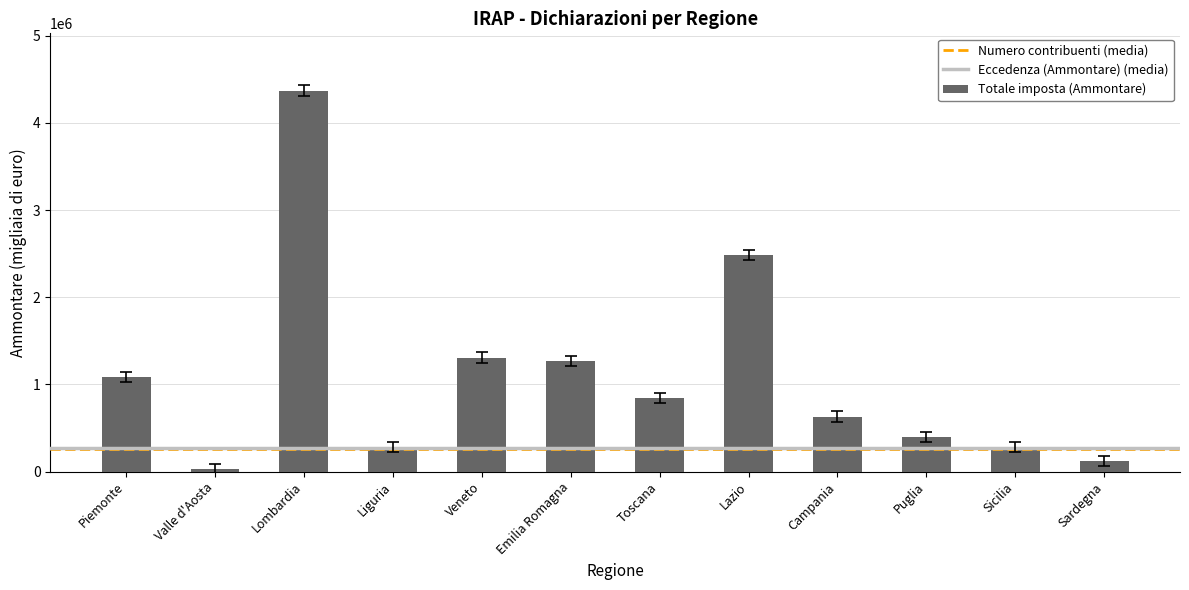

What is the change in value from Piemonte to Campania?

-449911